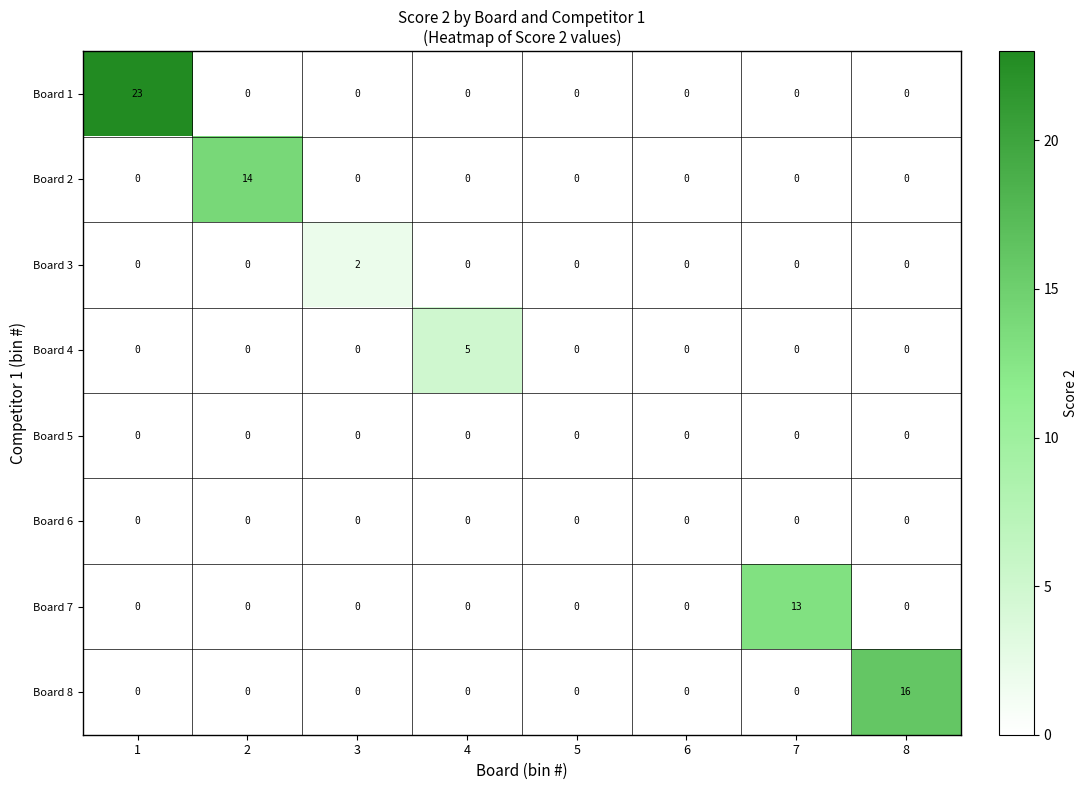

The value of Board 2 at 7 is 0. True or false?

True